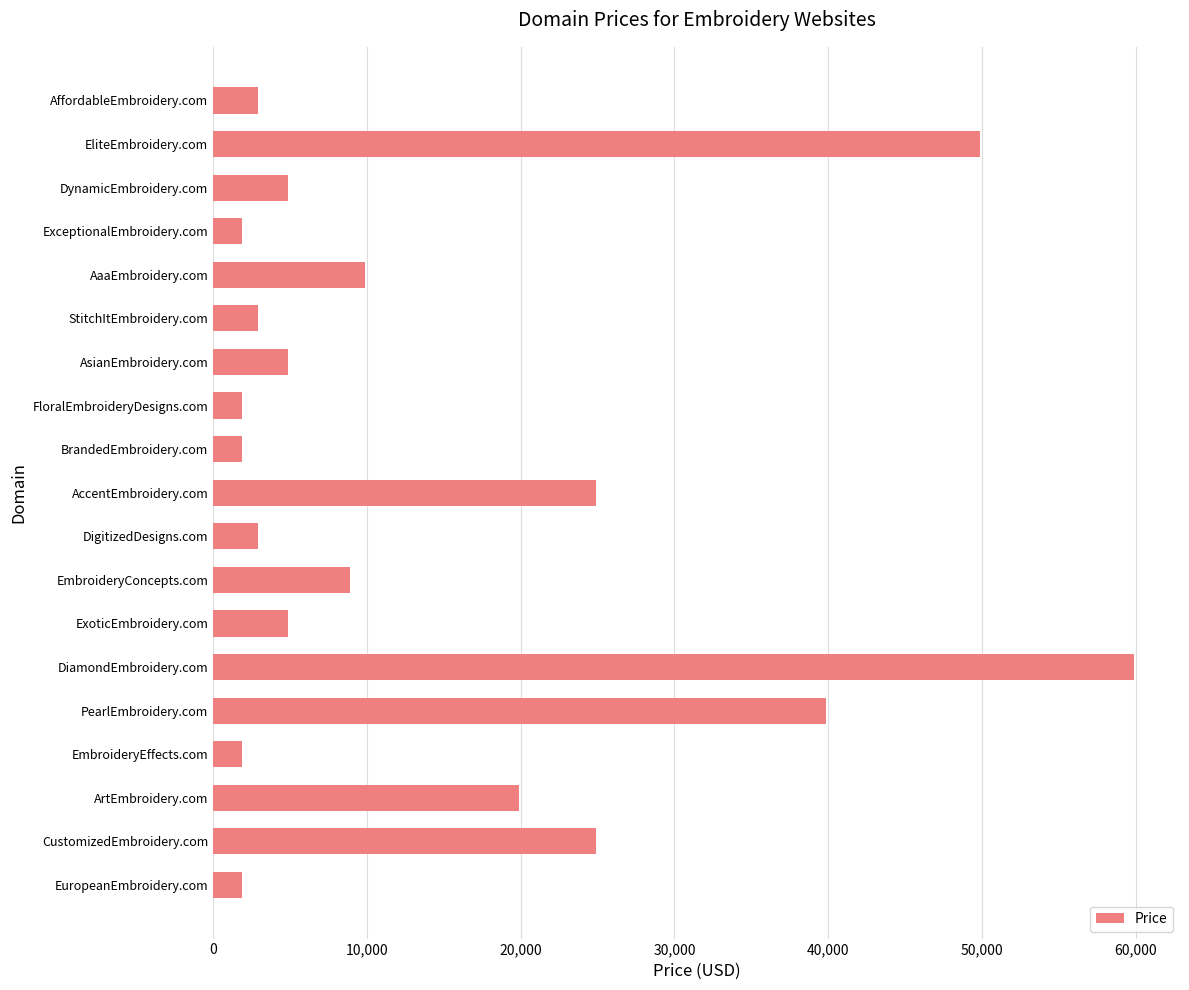

What is the change in value from FloralEmbroideryDesigns.com to CustomizedEmbroidery.com?

+23000